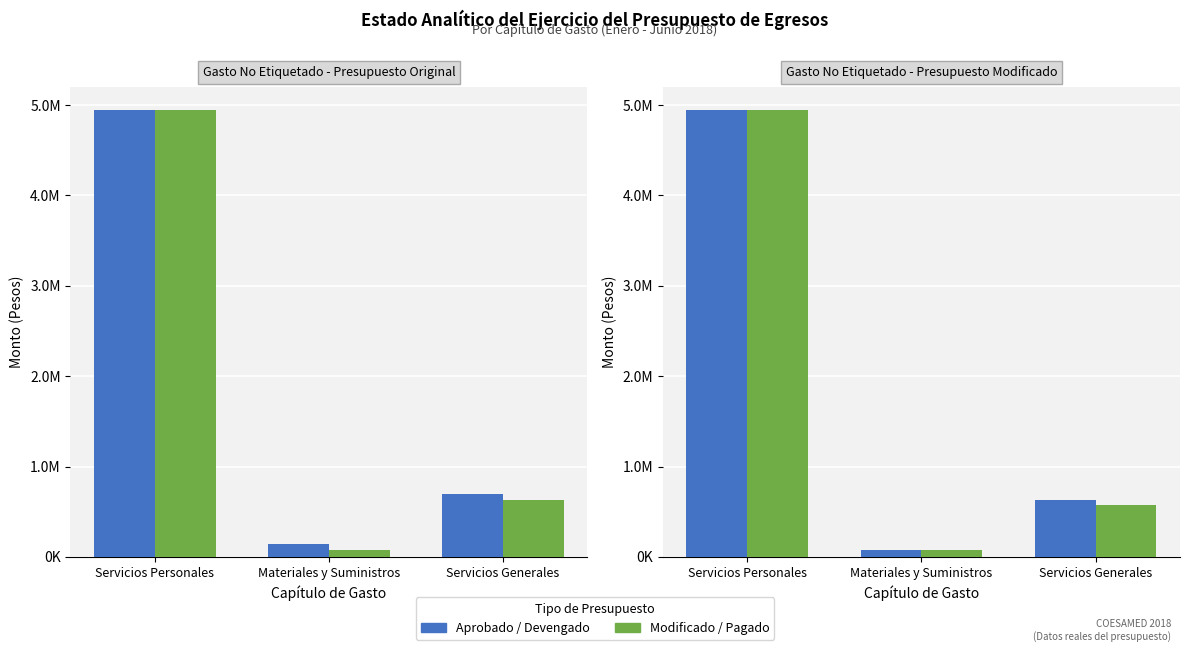

Is it true that Modificado equals 76845.0 at Materiales y Suministros?

True